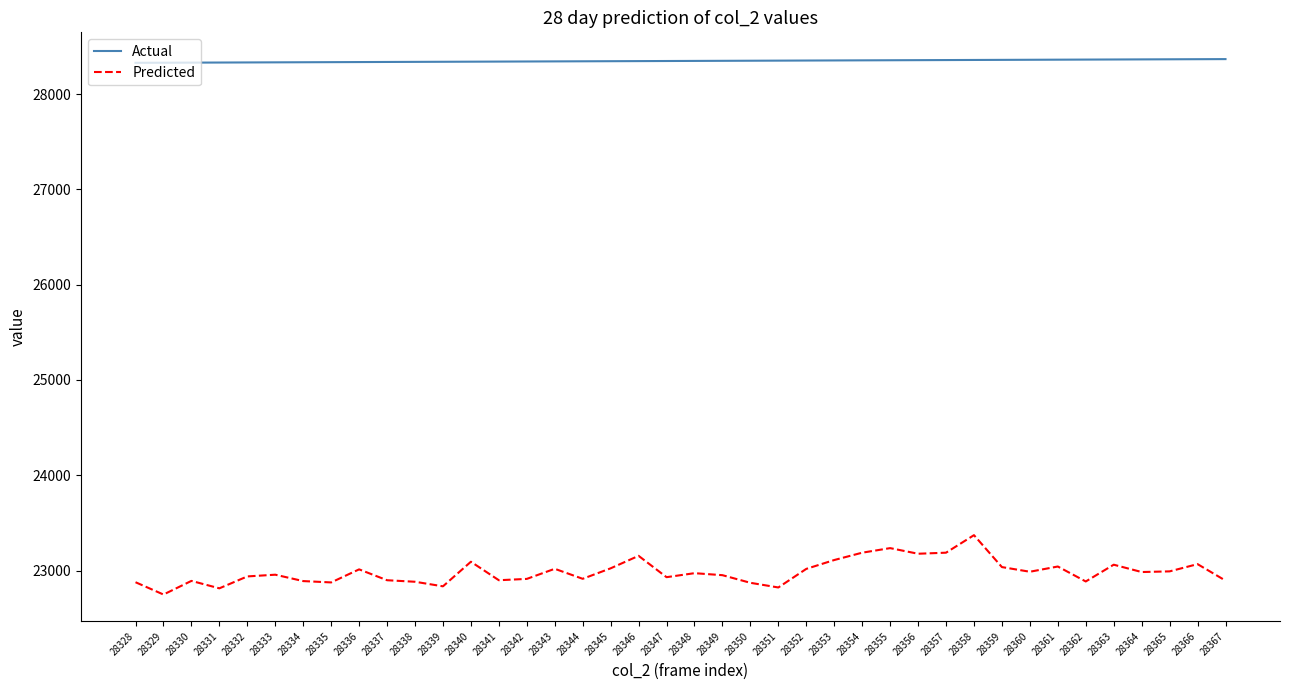

What is the difference between the Actual values at 28351 and 28328?

23